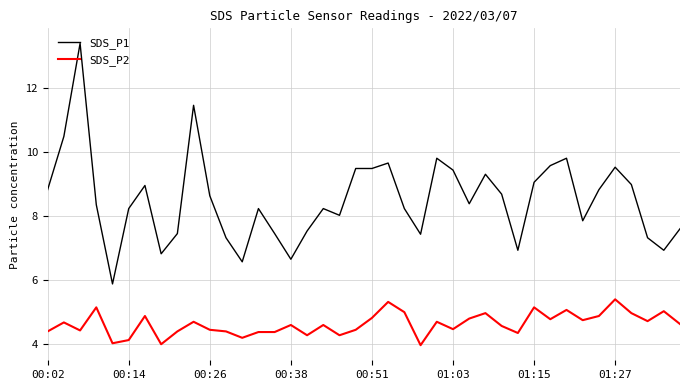

What is the difference between the maximum and minimum values in the SDS_P1 series?

7.5